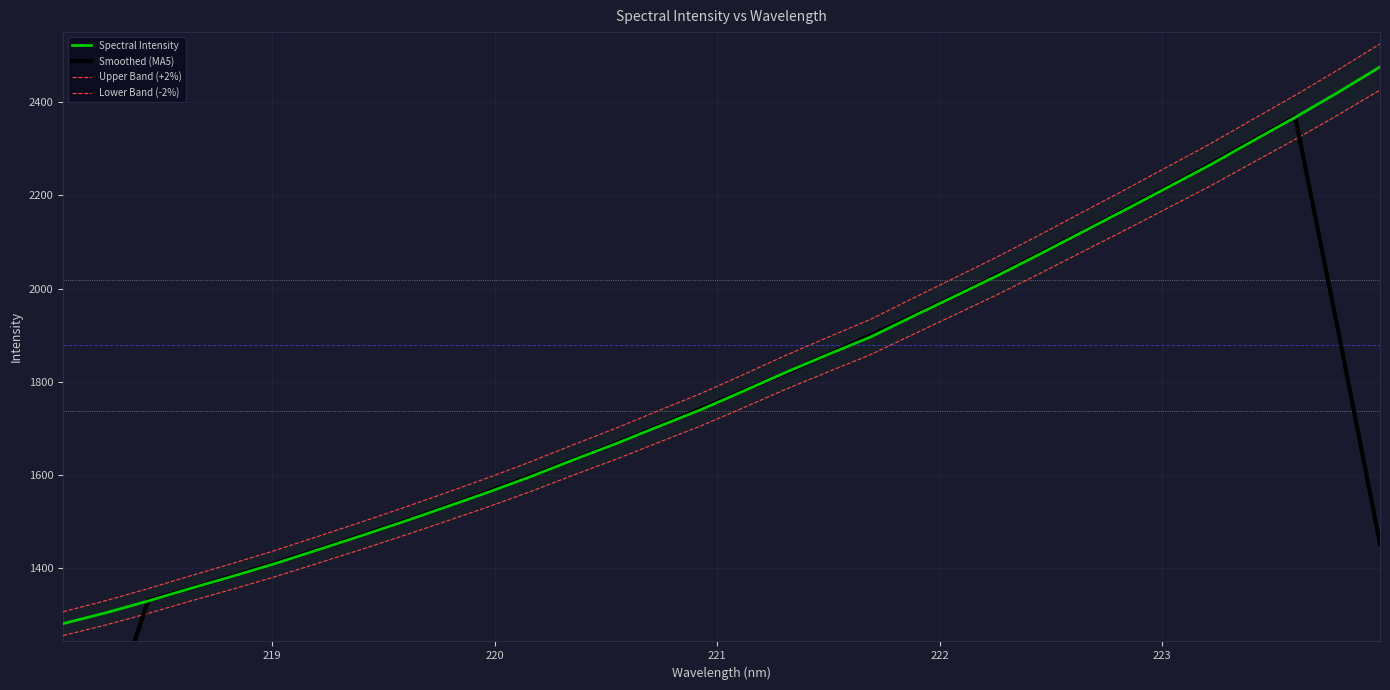

Reading left to right, extract all data points from this chart.

Spectral Intensity: 1281.1	1304.2	1329.6	1356.7	1383.1	1410.3	1439.7	1469.3	1499.7	1531.1	1563.0	1596.6	1632.3	1667.0	1703.7	1740.1	1779.7	1820.3	1858.6	1896.2	1940.6	1984.3	2028.4	2074.6	2122.0	2169.2	2217.3	2265.5	2316.7	2367.4	2420.4	2475.5
Smoothed (MA5): 783.0	1054.3	1330.9	1356.8	1383.9	1411.8	1440.4	1470.0	1500.5	1531.9	1564.5	1598.0	1632.5	1667.9	1704.5	1742.2	1780.5	1819.0	1859.1	1900.0	1941.6	1984.8	2030.0	2075.7	2122.3	2169.7	2218.1	2267.2	2317.4	2369.1	1916.0	1452.7
Upper Band (+2%): 1306.7	1330.3	1356.2	1383.9	1410.7	1438.5	1468.5	1498.7	1529.6	1561.7	1594.3	1628.5	1664.9	1700.3	1737.8	1774.9	1815.3	1856.8	1895.8	1934.1	1979.4	2024.0	2068.9	2116.1	2164.5	2212.5	2261.6	2310.8	2363.0	2414.7	2468.8	2525.0
Lower Band (-2%): 1255.4	1278.2	1303.0	1329.6	1355.4	1382.1	1410.9	1439.9	1469.7	1500.5	1531.8	1564.7	1599.6	1633.7	1669.6	1705.3	1744.1	1783.9	1821.5	1858.3	1901.8	1944.6	1987.8	2033.1	2079.6	2125.8	2172.9	2220.1	2270.3	2320.0	2372.0	2426.0